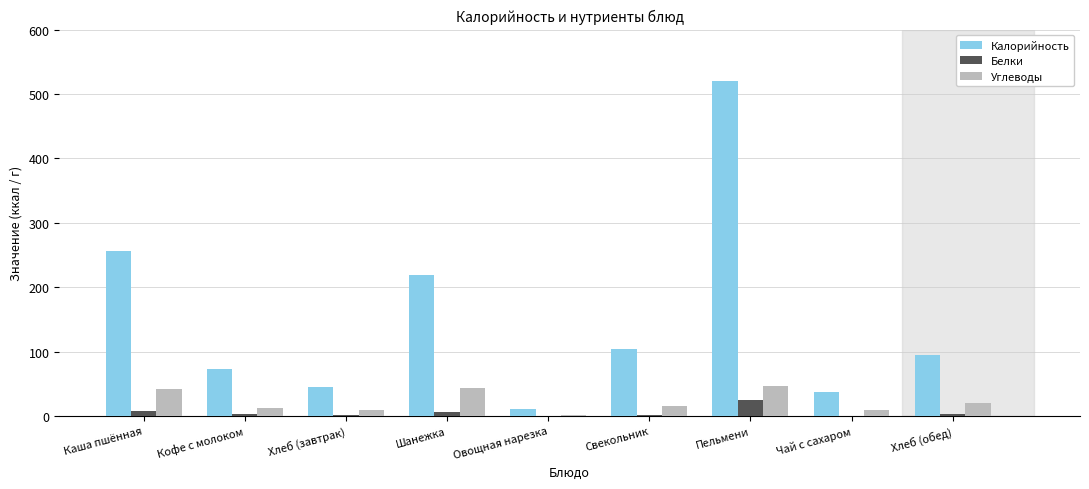

What is the sum of all Калорийность values?

1360.6